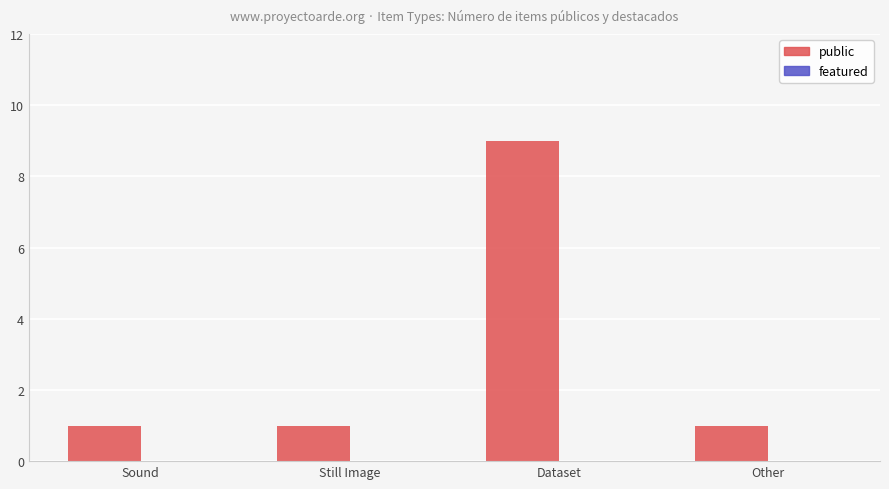

What is the label of the 4th bar from the left?

Other